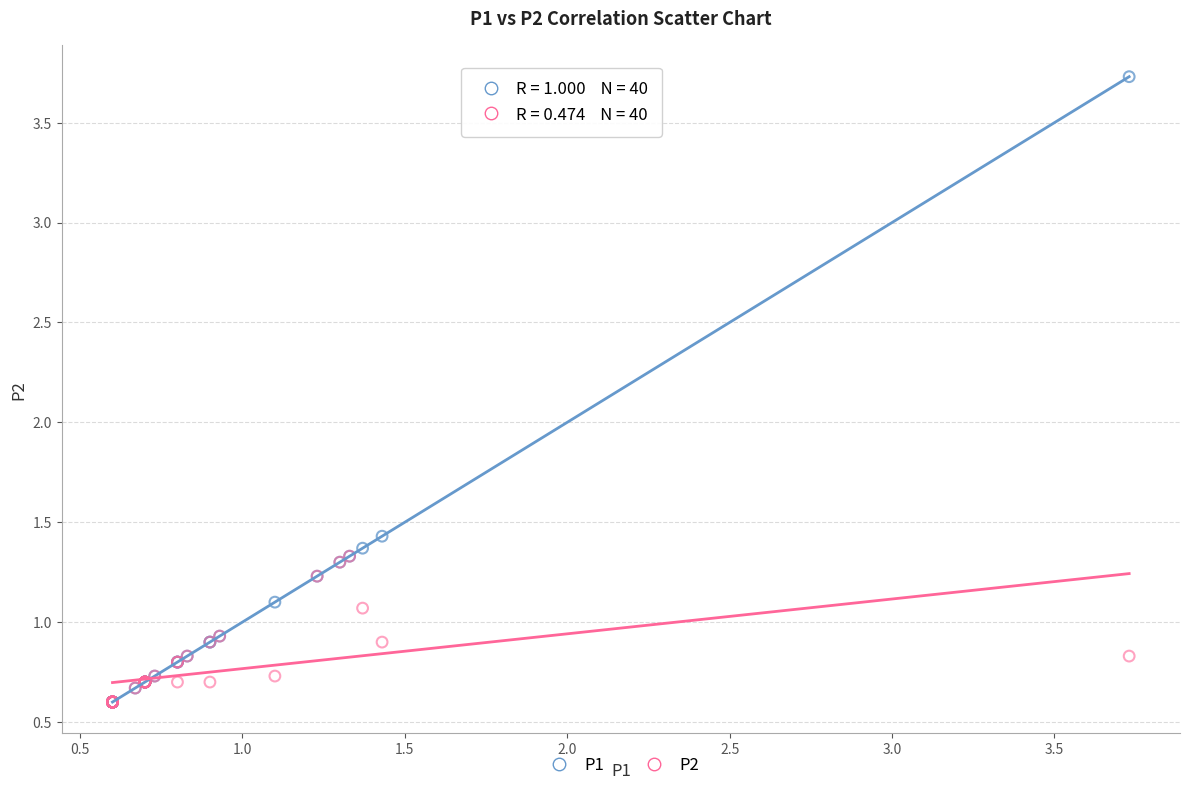

Which series reaches the maximum Y coordinate?

P1